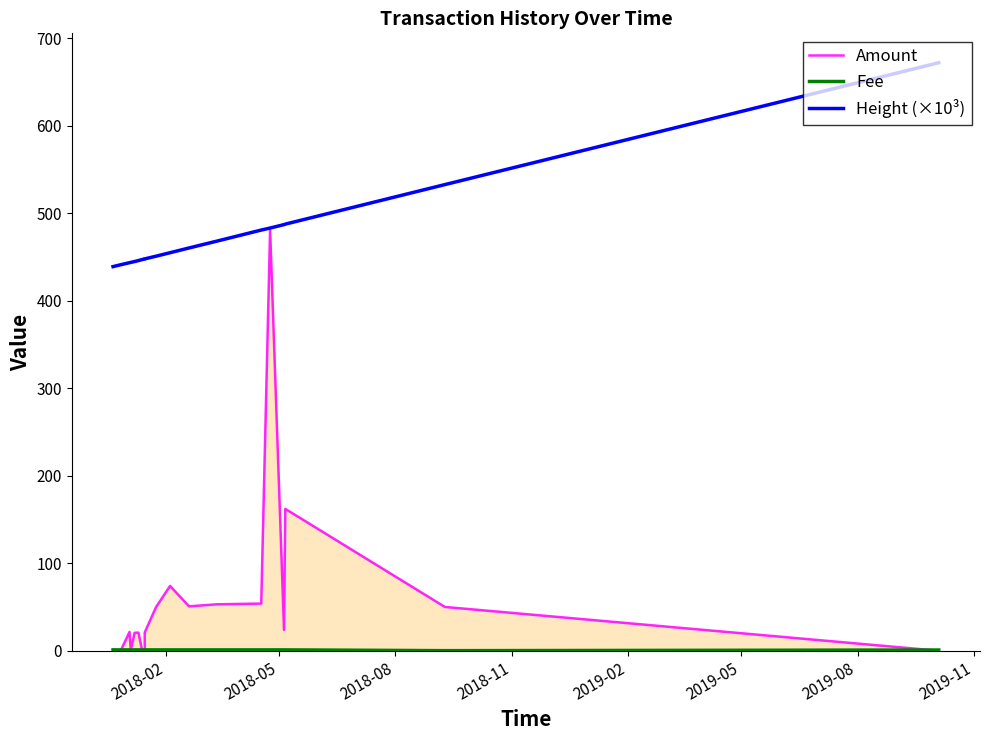

True or false: Amount and Height (×10³) intersect in this chart.

False